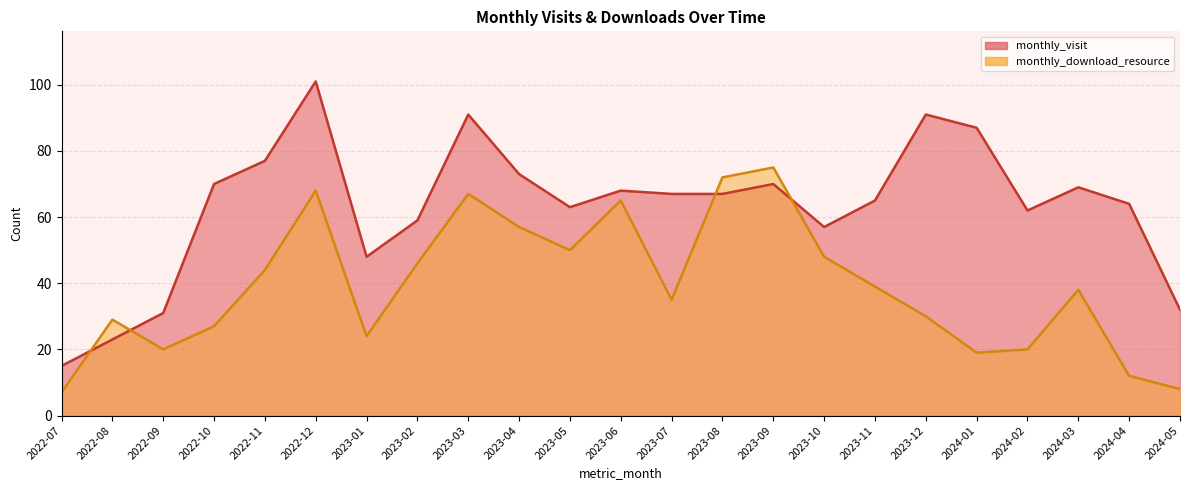

Which category has the lowest value across all series?

2022-07